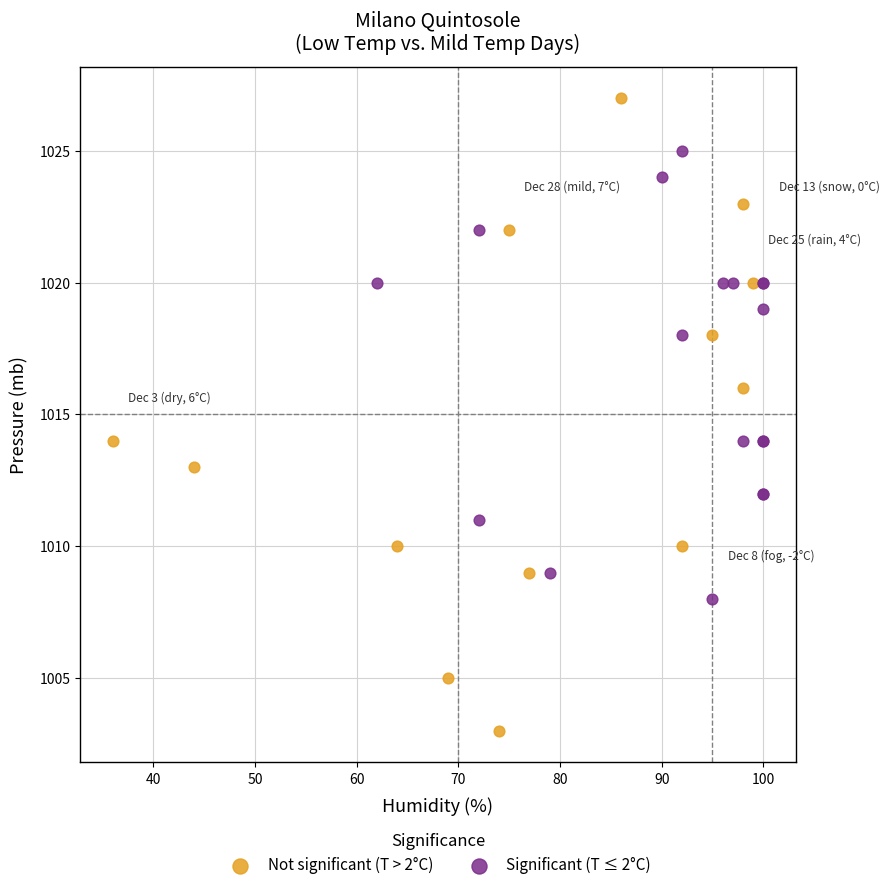

Which series reaches the minimum Y coordinate?

Not significant (T > 2°C)